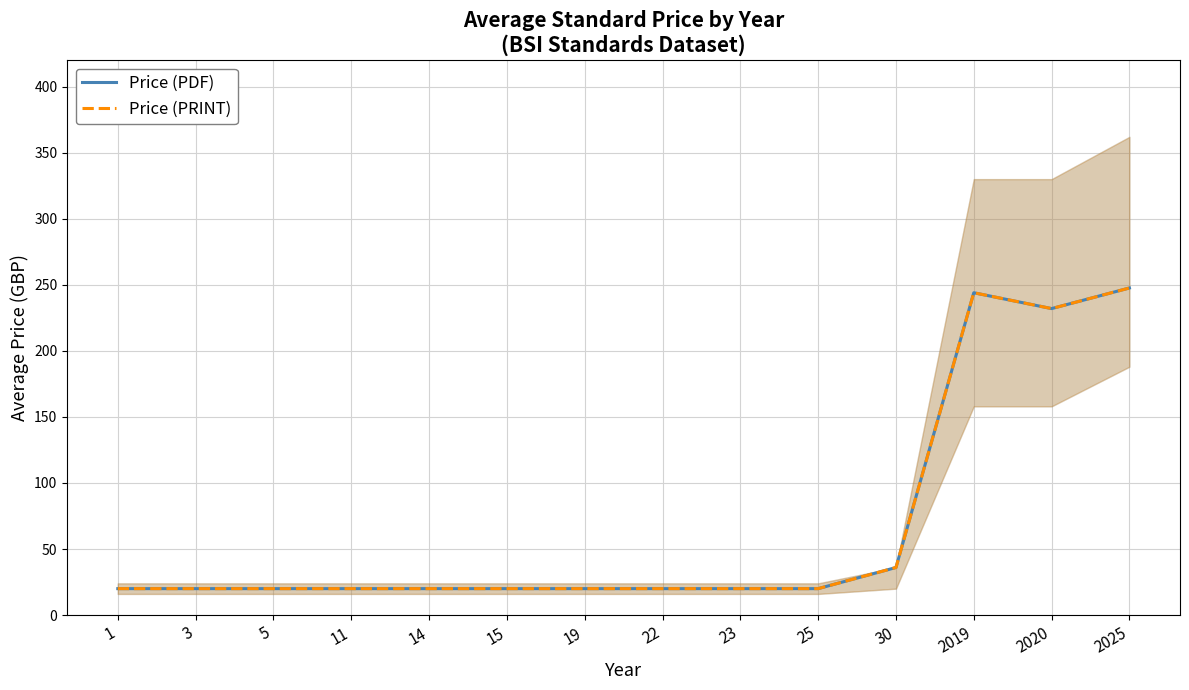

What is the value of the Price (PDF) point at the 8th from the left?

20.0